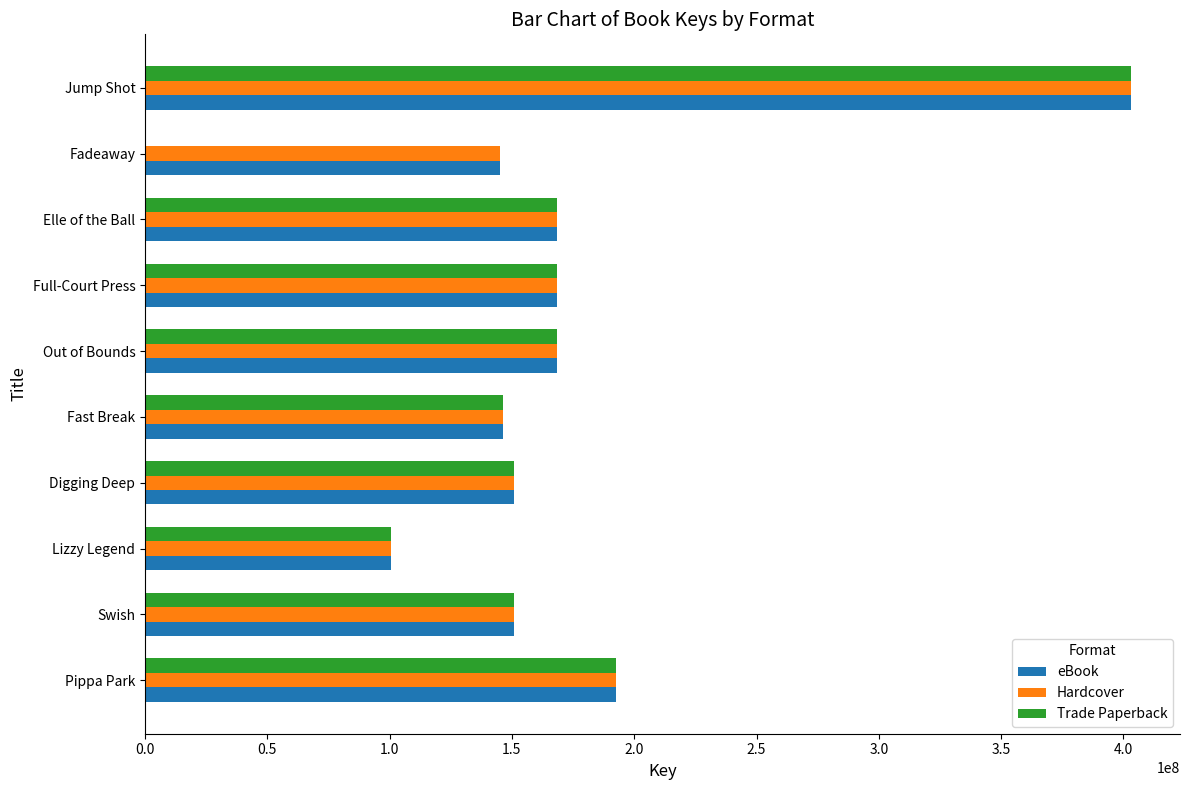

Count the number of categories in the chart.

10